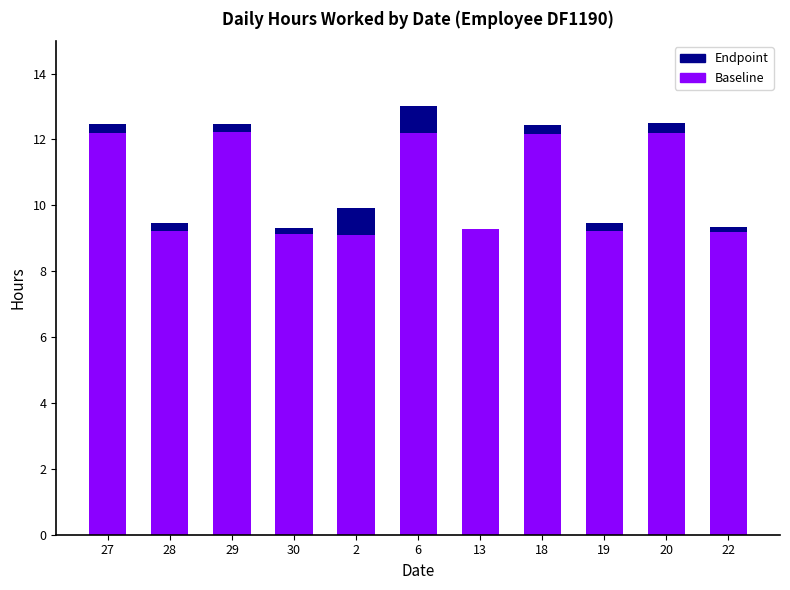

Does the chart contain stacked bars?

Yes